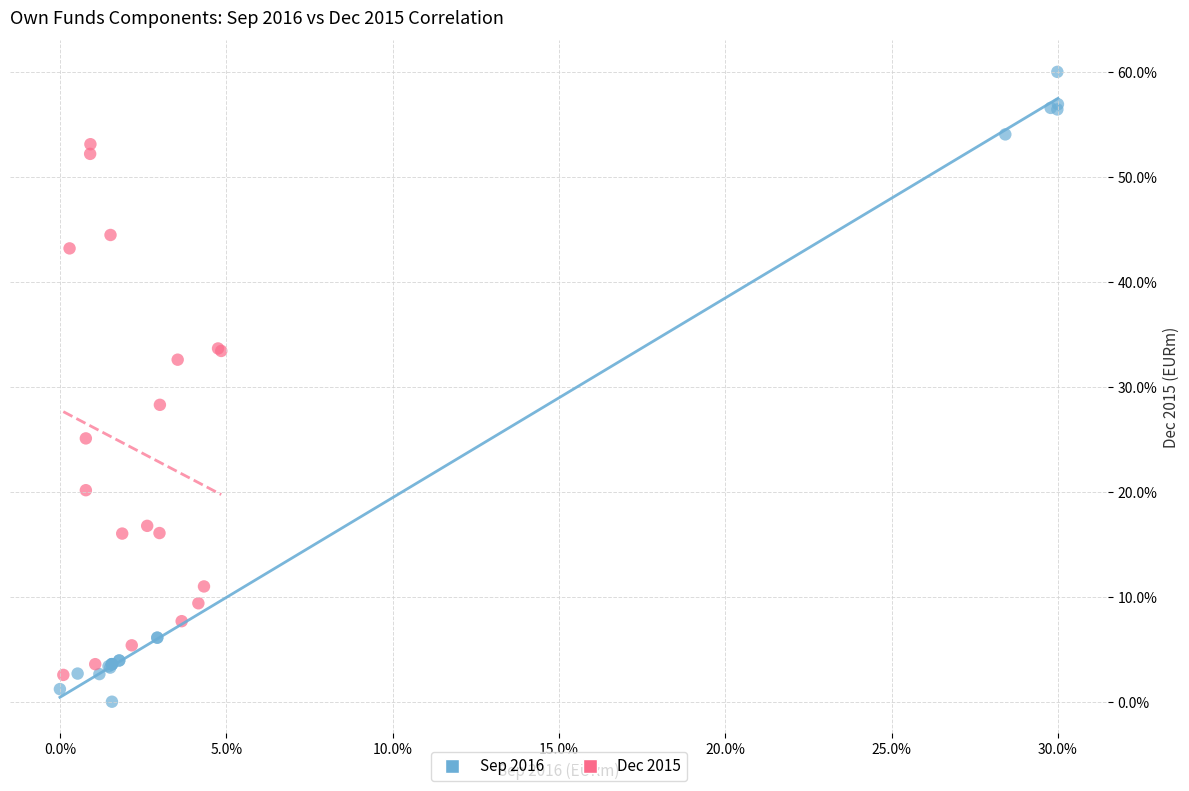

Which series has the widest spread of Y values?

Sep 2016